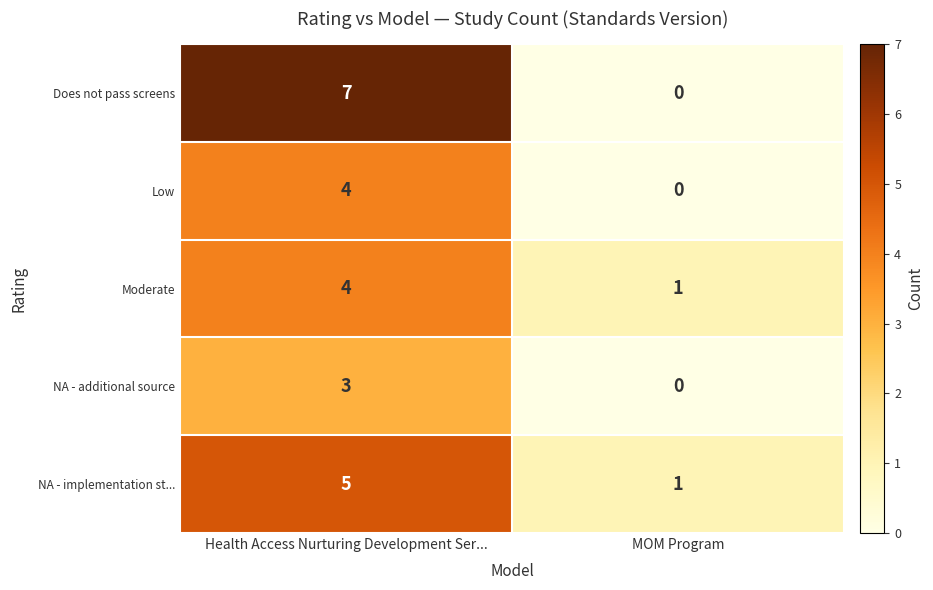

List the series in order of their overall mean, highest first.

Does not pass screens, NA - implementation st..., Moderate, Low, NA - additional source